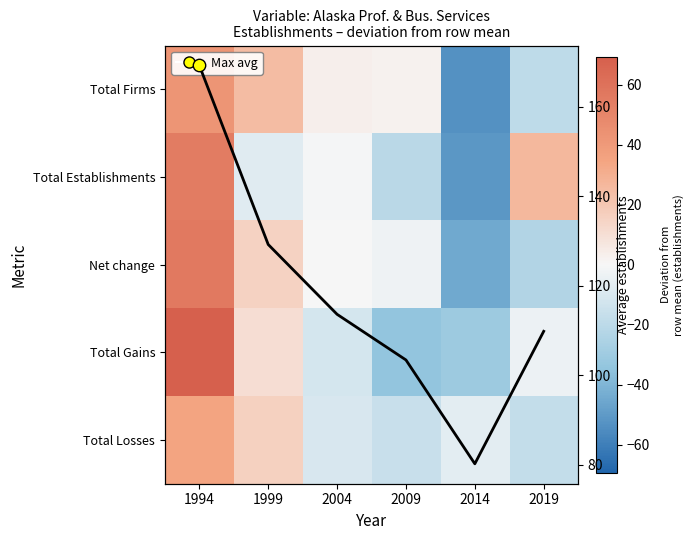

How many data points does each series have?

6